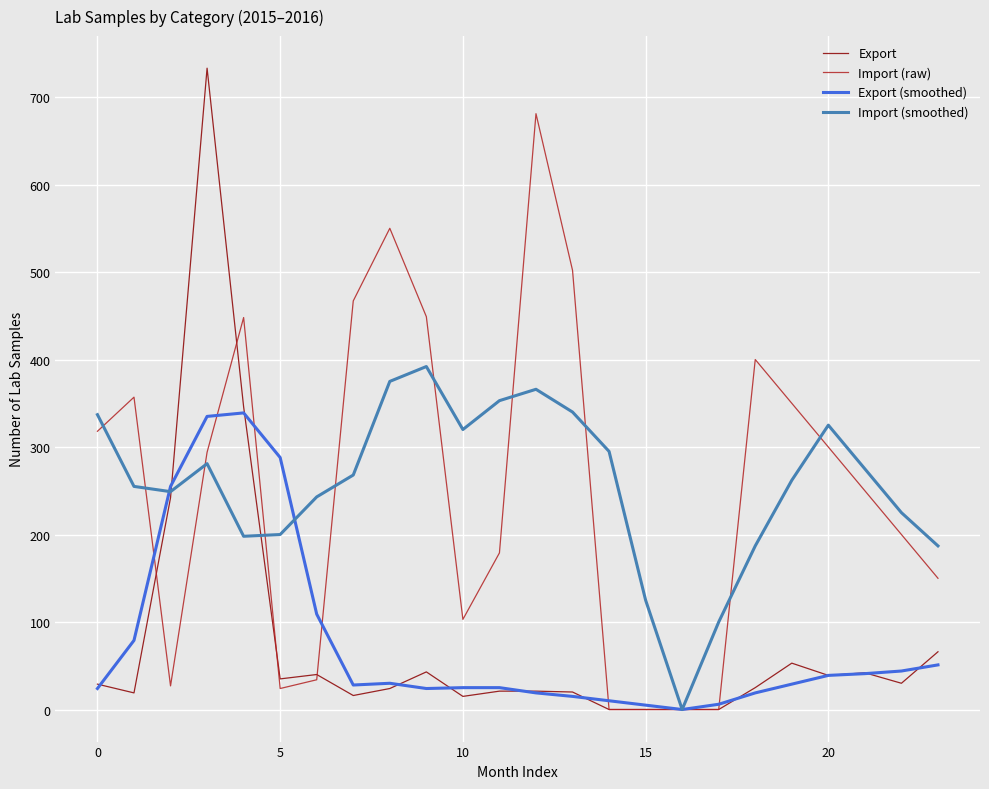

Count the number of data series in this chart.

4